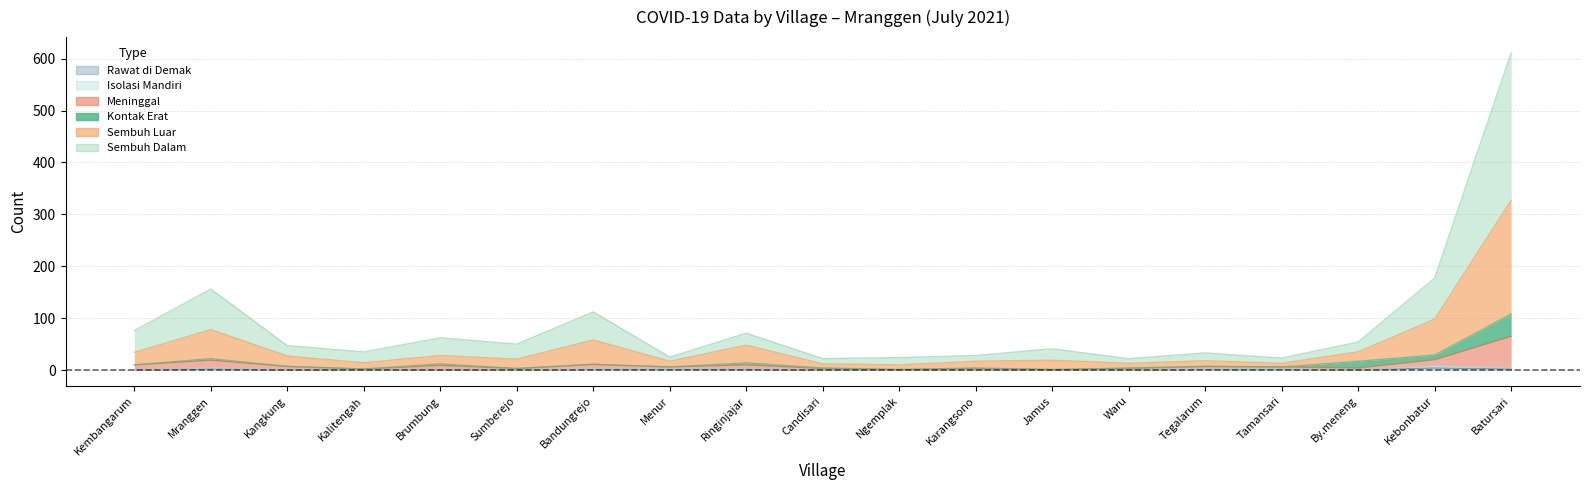

True or false: Meninggal has a value of 4 at By.meneng.

True